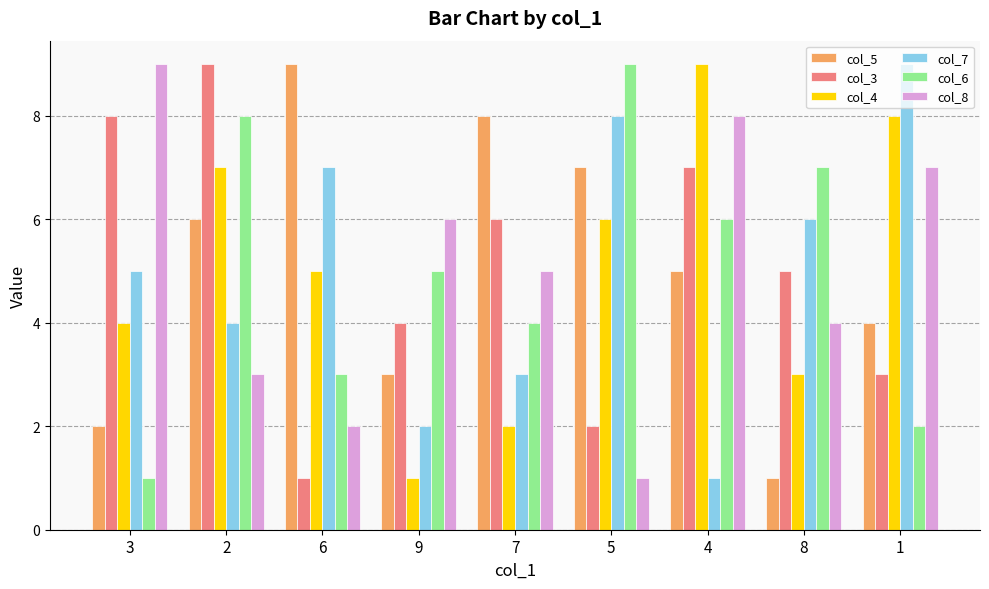

Between 3 and 7, which series saw the biggest shift?

col_5